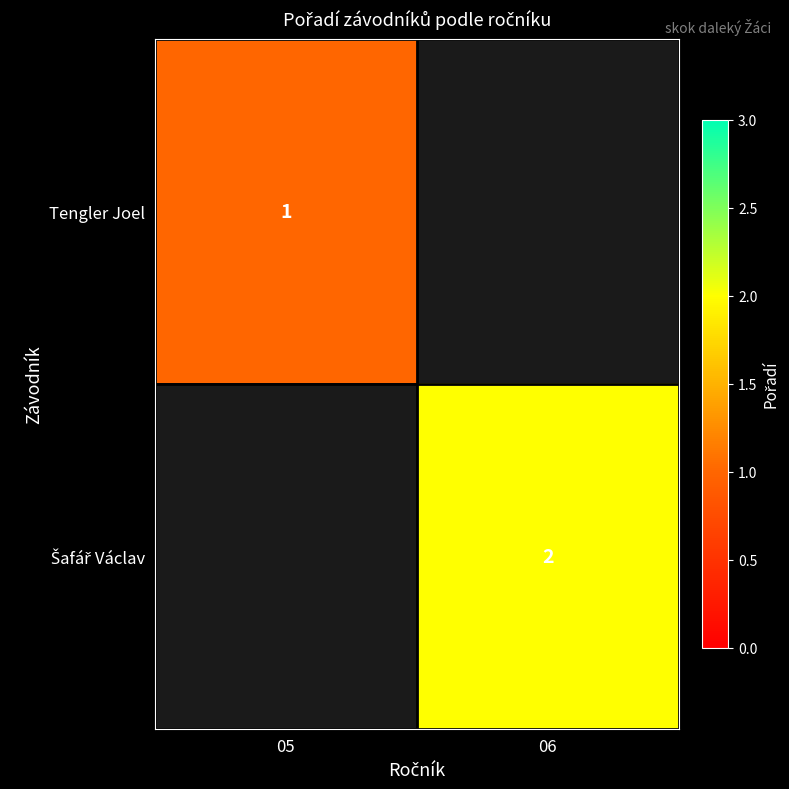

The Tengler Joel series shows 1 at 05. True or false?

True